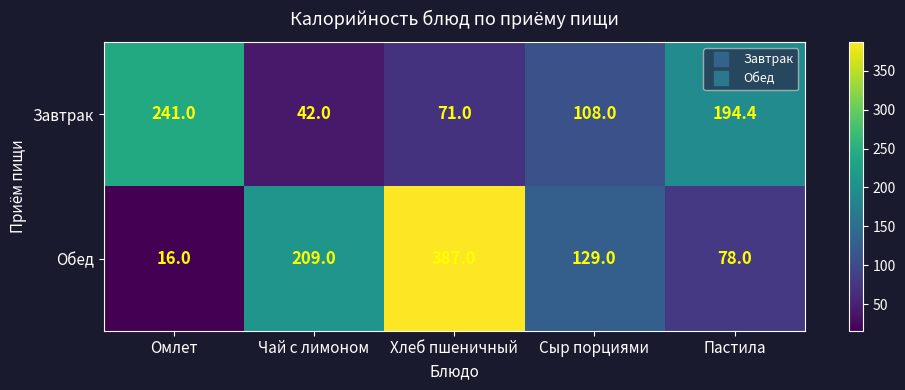

Which series has the largest total across all categories?

Обед